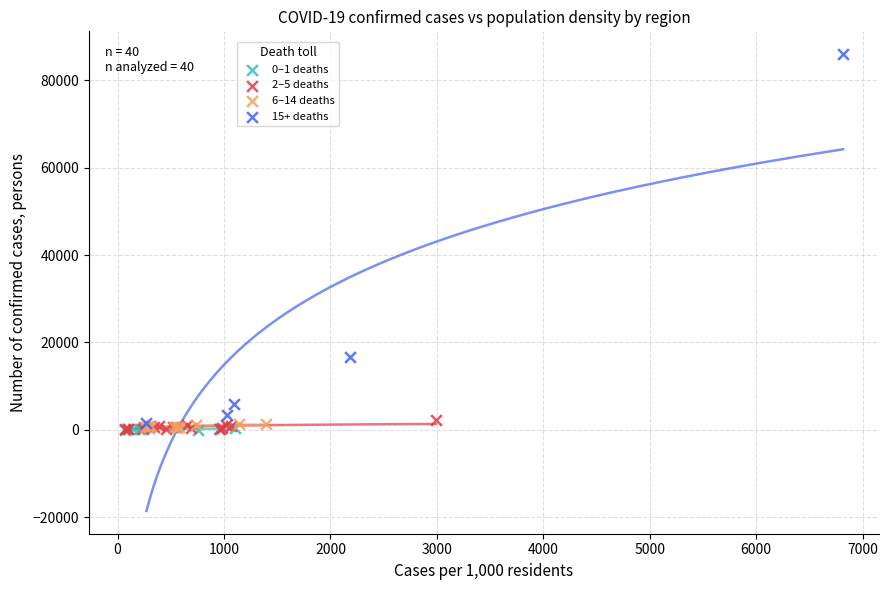

Which series reaches the maximum Y coordinate?

15+ deaths